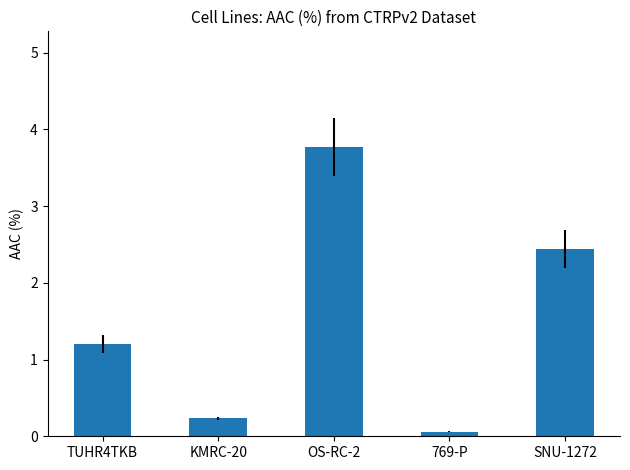

Count the number of data series in this chart.

1